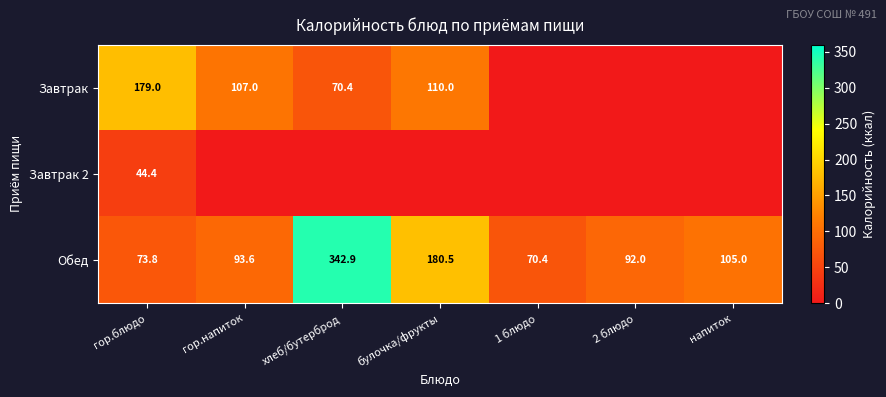

The value of Завтрак at булочка/фрукты is 110.0. True or false?

True